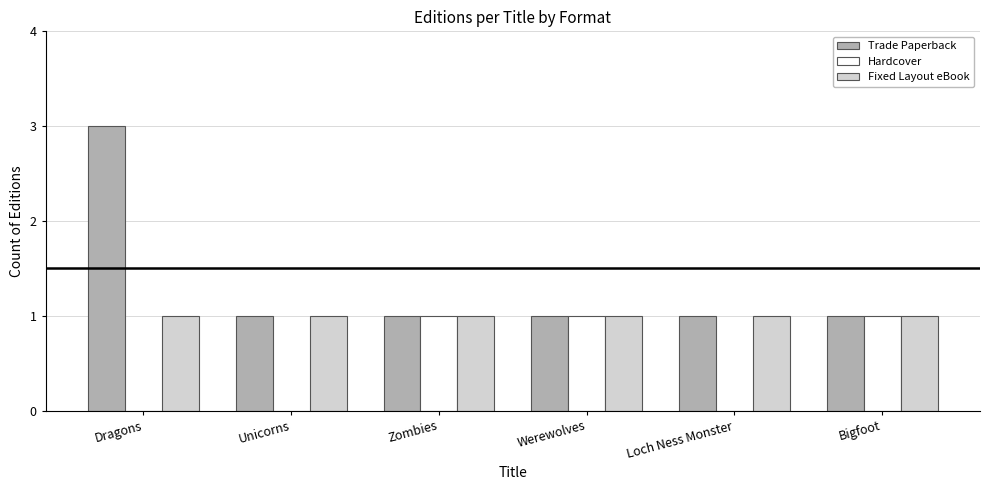

Is it true that Fixed Layout eBook equals 2 at Loch Ness Monster?

False